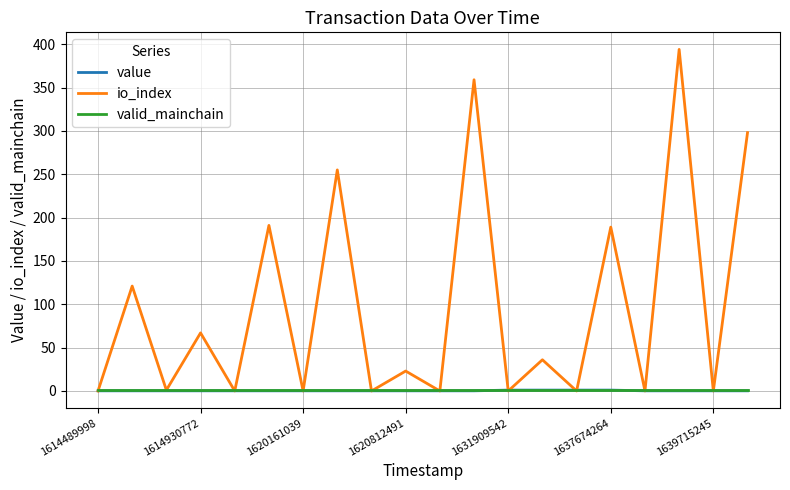

Which series has the widest spread of values?

io_index